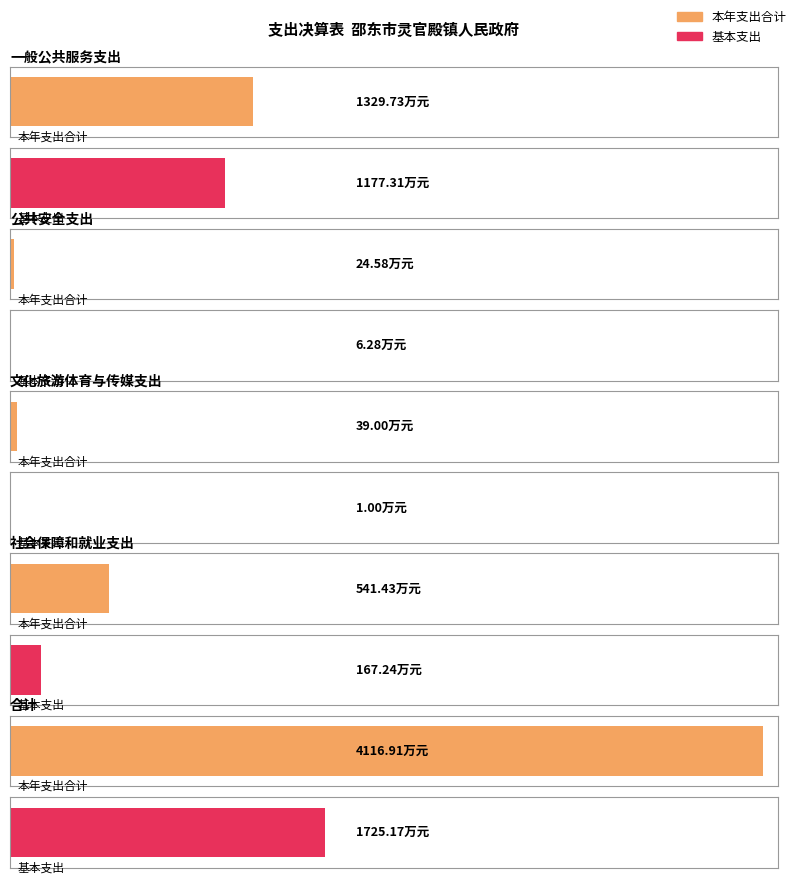

Reading left to right, what are all the values shown in this chart?

本年支出合计: 1329.7	24.6	39.0	541.4	4116.9
基本支出: 1177.3	6.3	1.0	167.2	1725.2